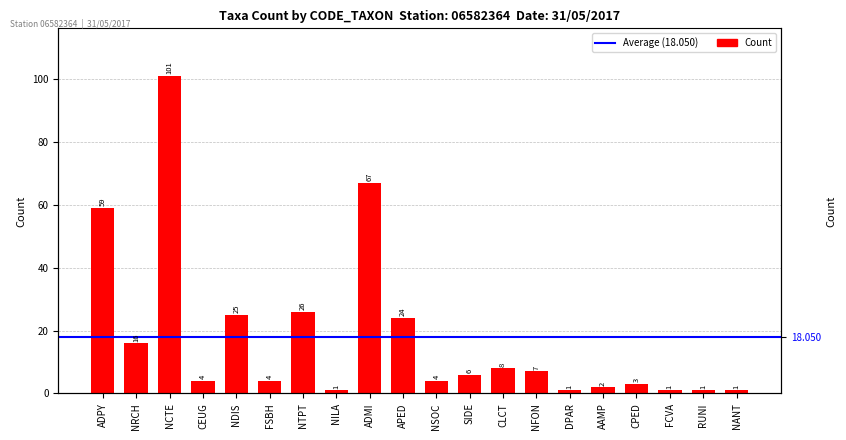

How many data points are less than 6?

10